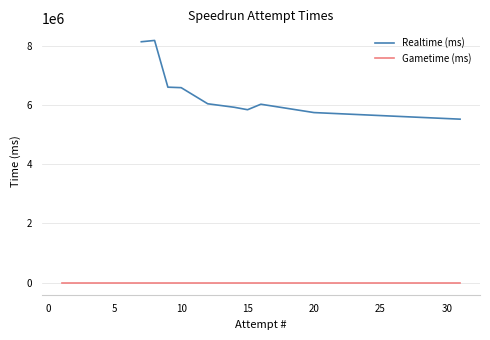

Which has a higher value, 10 or 25?

10